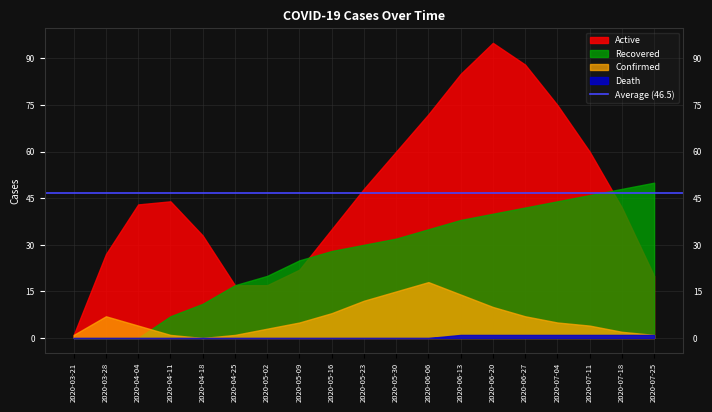

Reading left to right, what are all the values shown in this chart?

Active: 1	27	43	44	33	17	17	22	35	48	60	72	85	95	88	75	60	42	20
Confirmed: 1	7	4	1	0	1	3	5	8	12	15	18	14	10	7	5	4	2	1
Recovered: 0	0	0	7	11	17	20	25	28	30	32	35	38	40	42	44	46	48	50
Death: 0	0	0	0	0	0	0	0	0	0	0	0	1	1	1	1	1	1	1